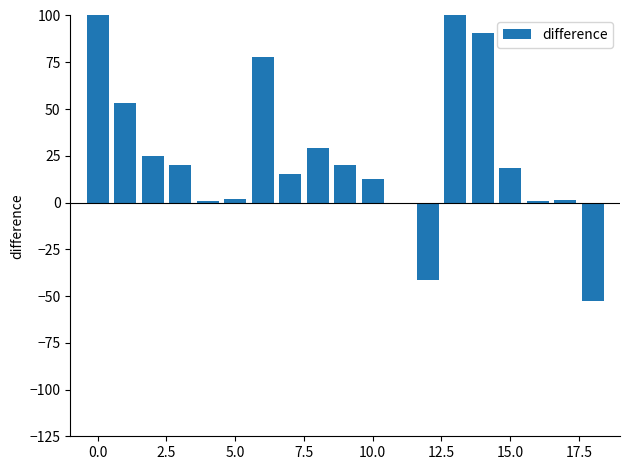

What is the greatest value displayed?

100.0